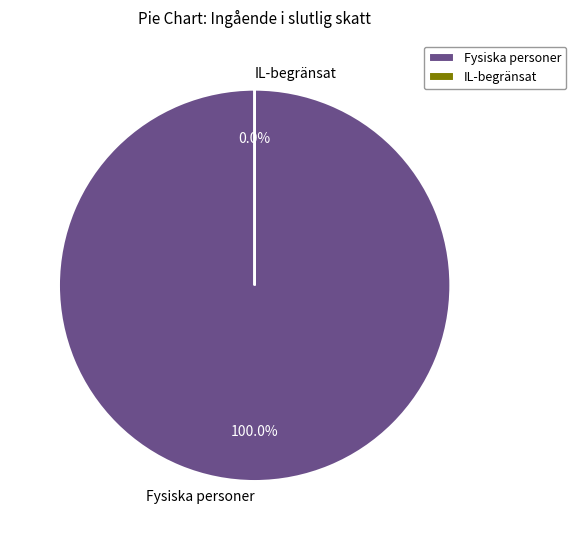

To the nearest percent, what is the combined percentage of Fysiska personer and IL-begränsat?

100%